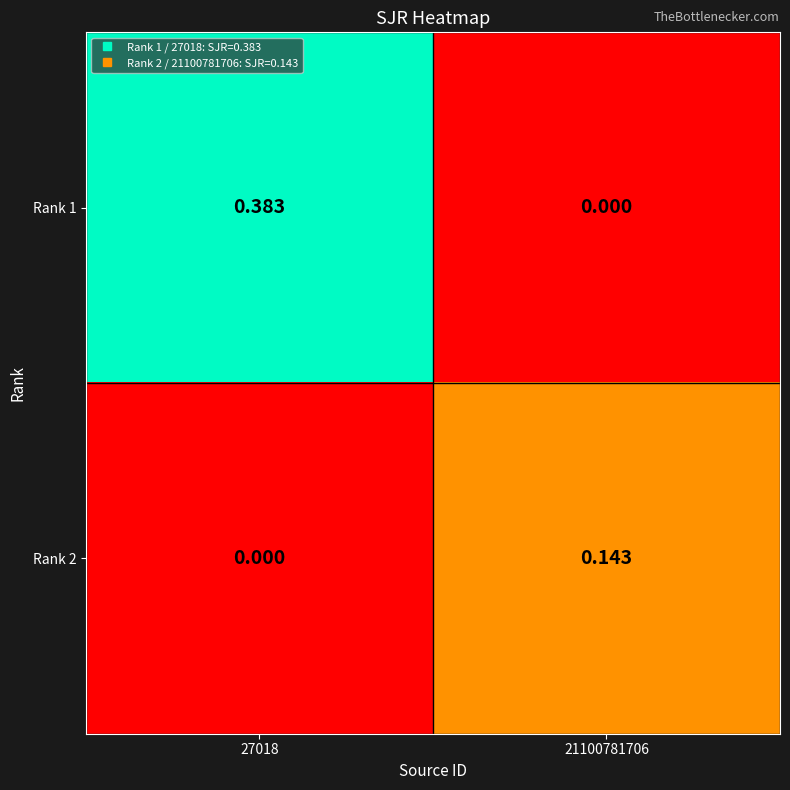

How many distinct data groups are displayed?

2